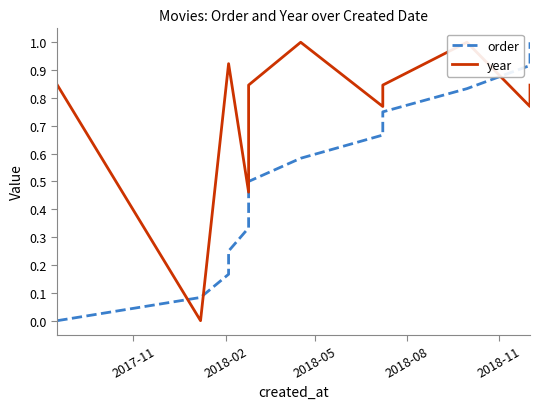

What is the sum of all order values?

6.5